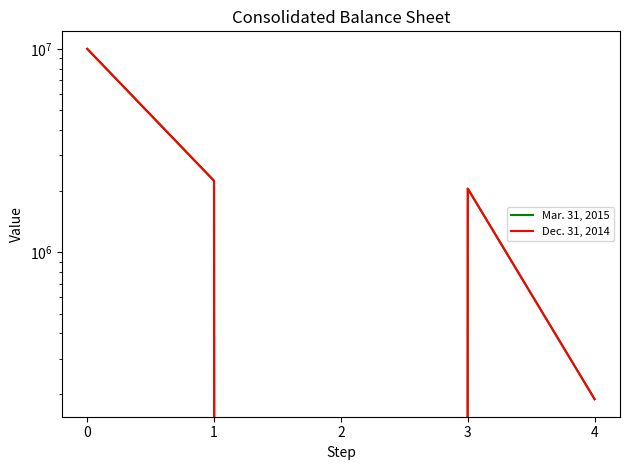

How many interior local valleys does the Mar. 31, 2015 series have?

1